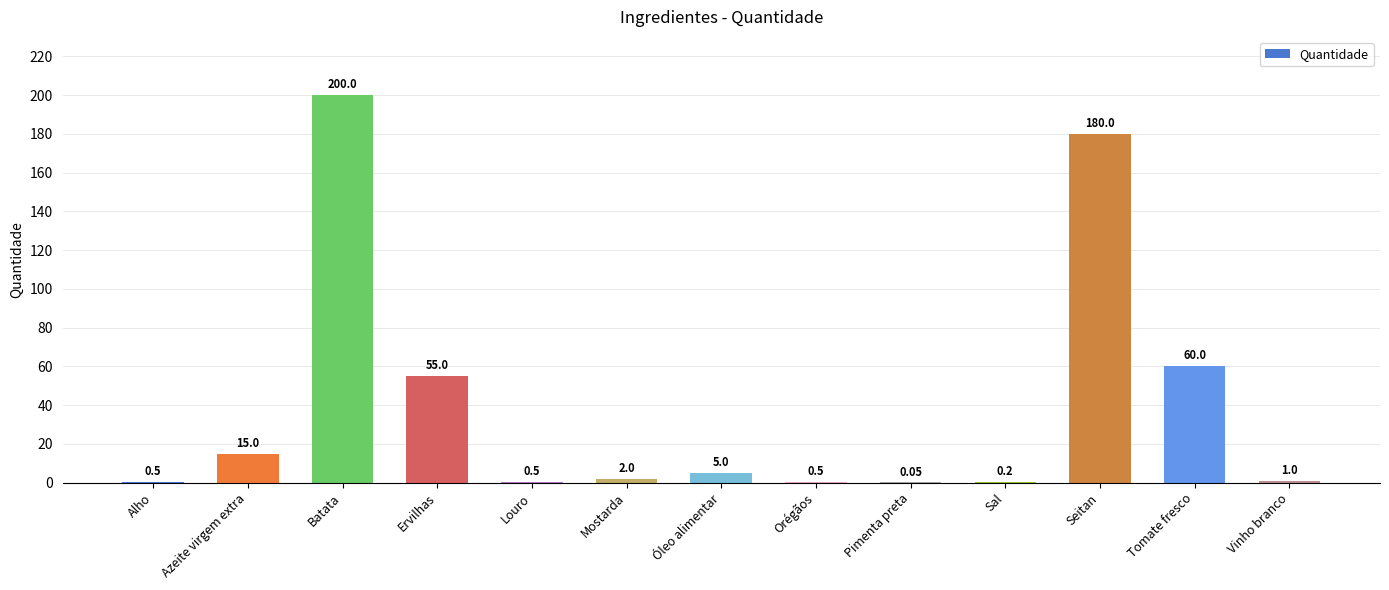

What is the average value?

40.0